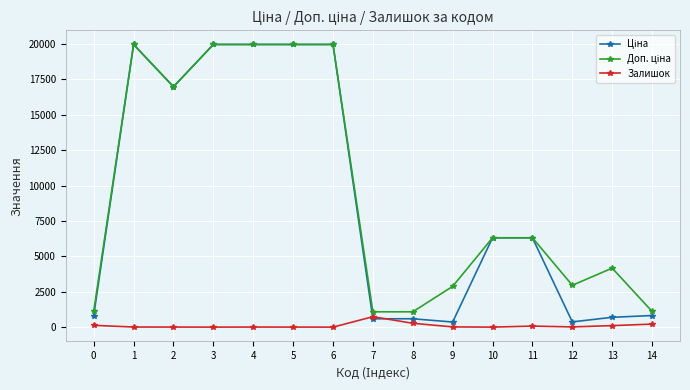

What is the difference between the highest and lowest values at 3?

19964.2